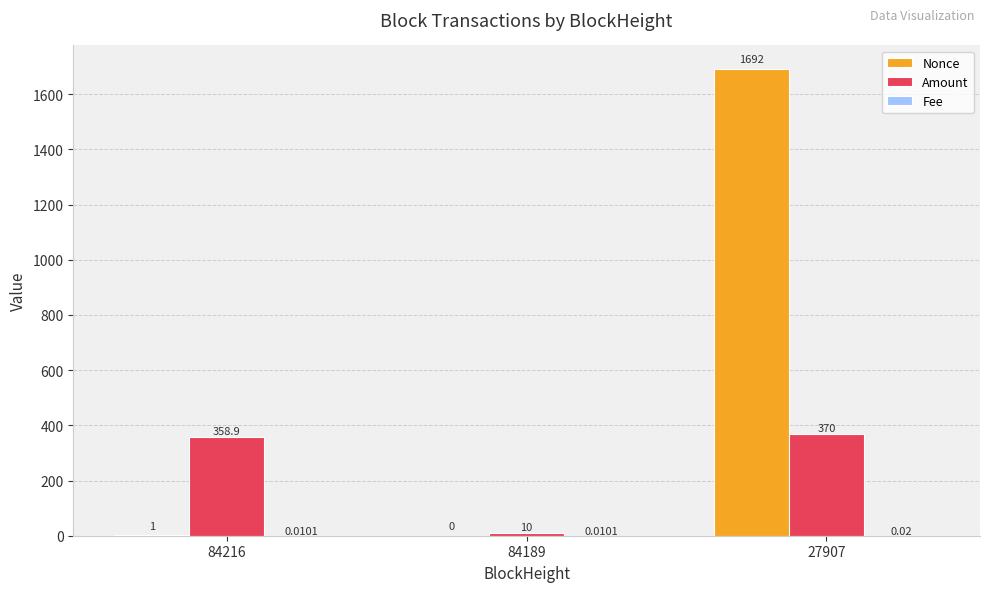

What is the sum of the Amount values at 84189 and 27907?

380.0